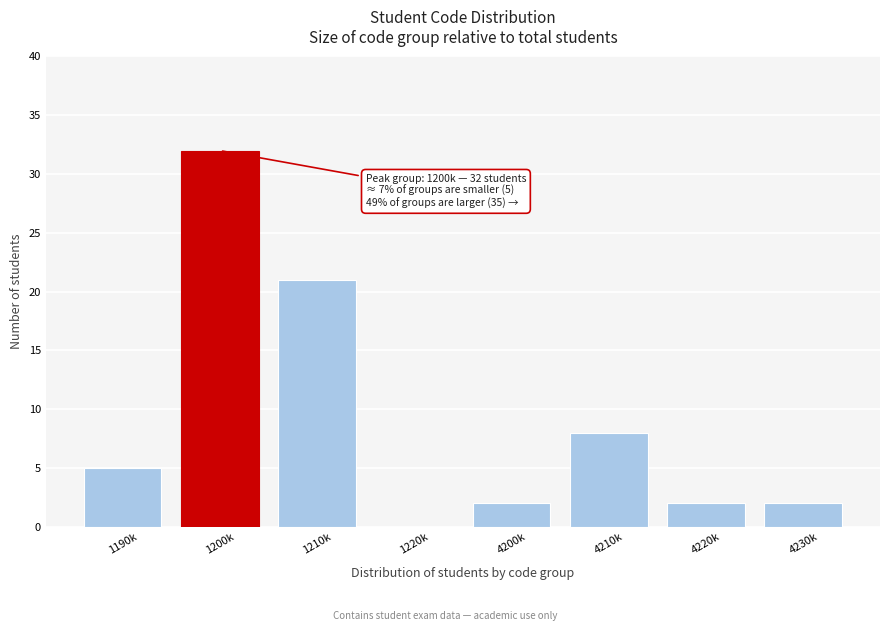

Reading right to left, extract all data points from this chart.

4230k=2	4220k=2	4210k=8	4200k=2	1220k=0	1210k=21	1200k=32	1190k=5